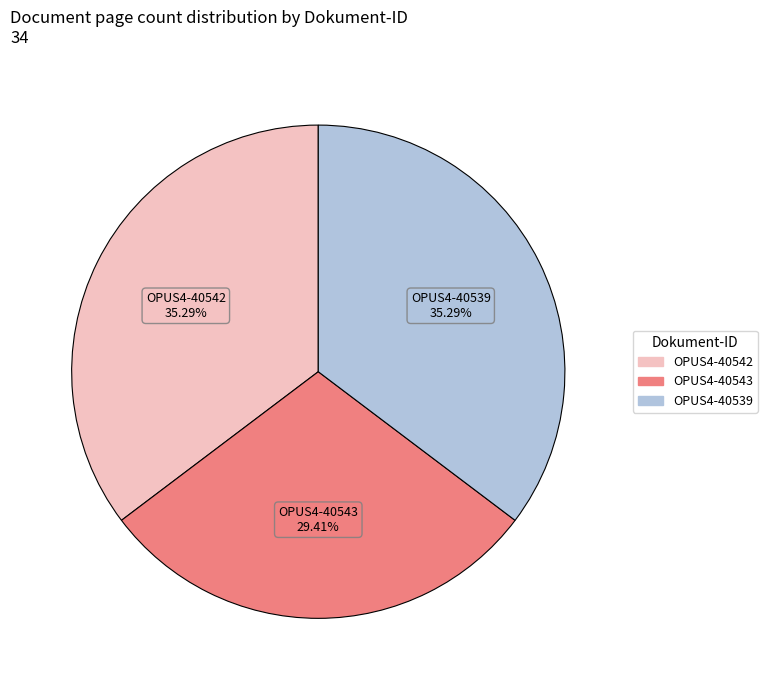

The OPUS4-40539 slice represents 35% of the pie. True or false?

True